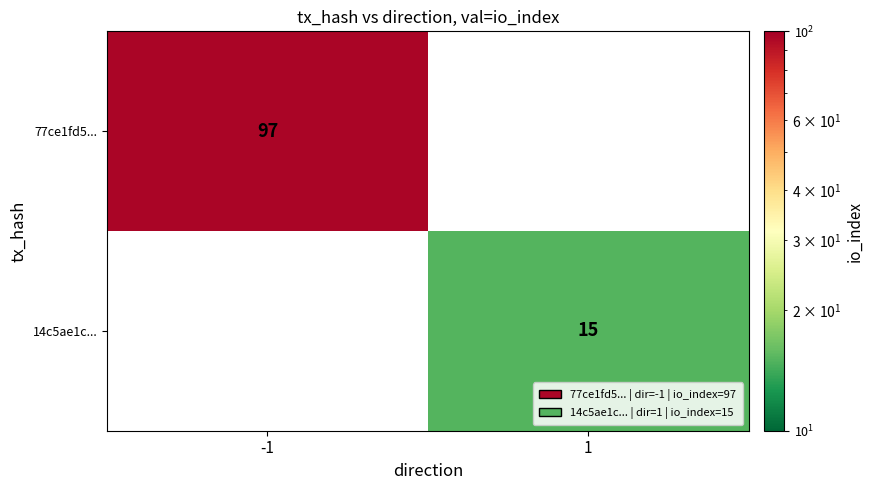

True or false: 77ce1fd5... has a value of 97 at -1.

True